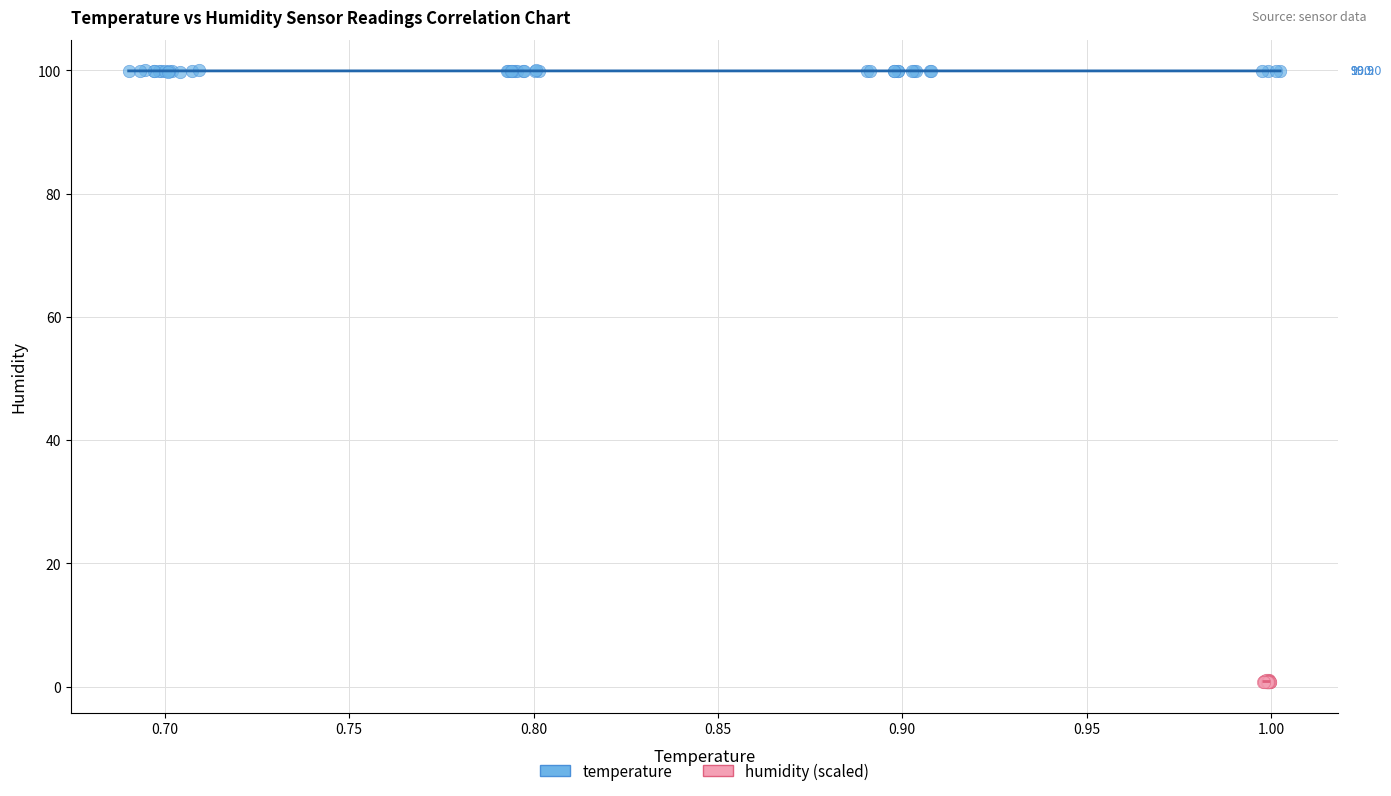

Which series contains the highest Y value?

temperature